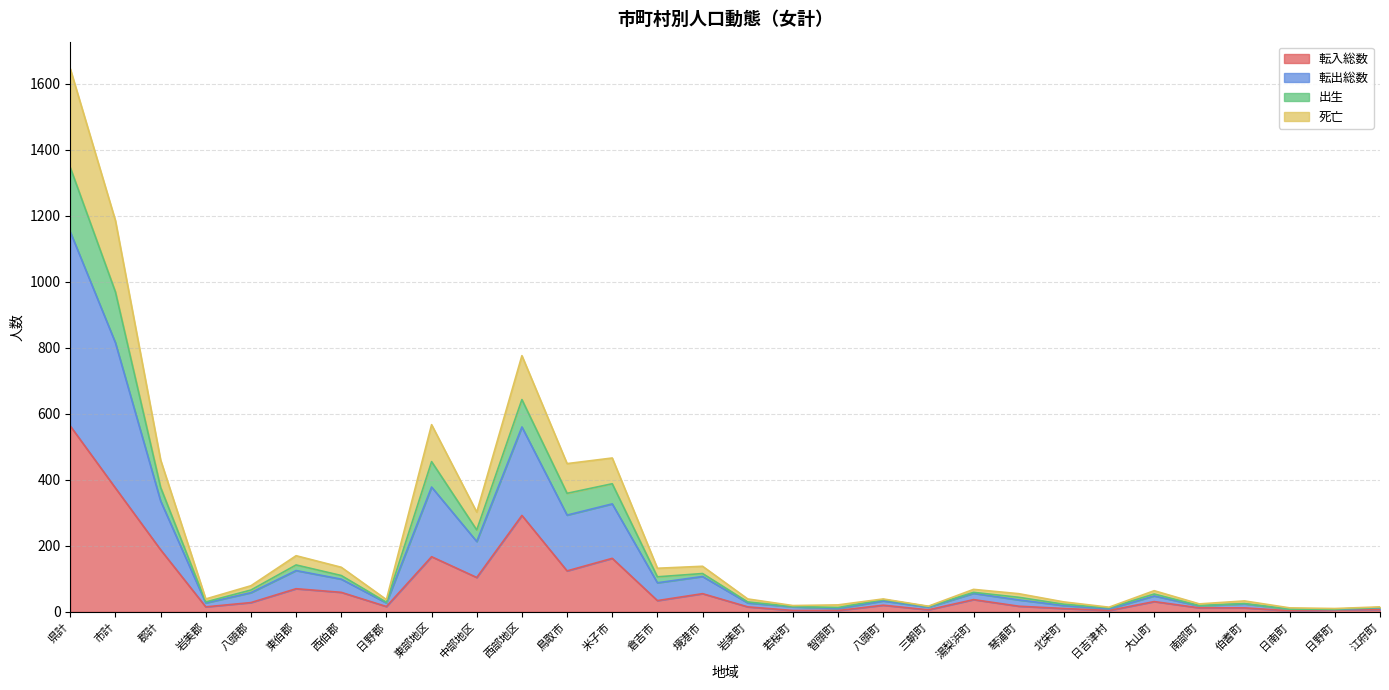

The 転入総数 series shows 222 at 市計. True or false?

False